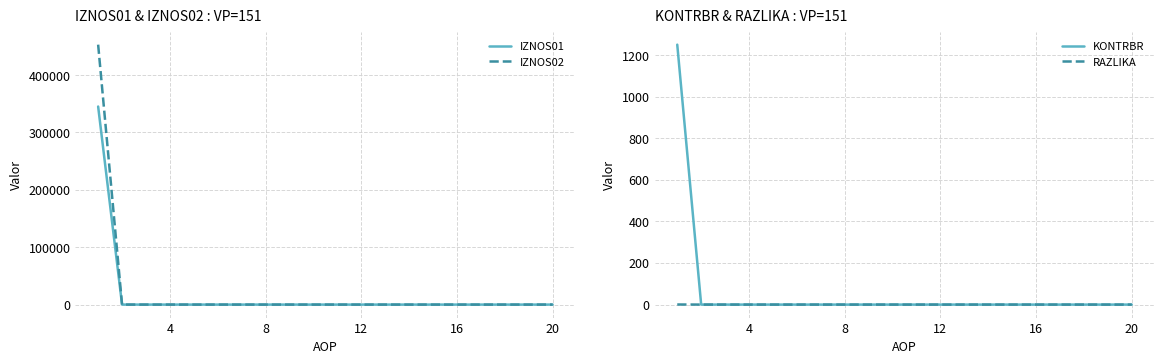

True or false: KONTRBR and IZNOS01 intersect in this chart.

False